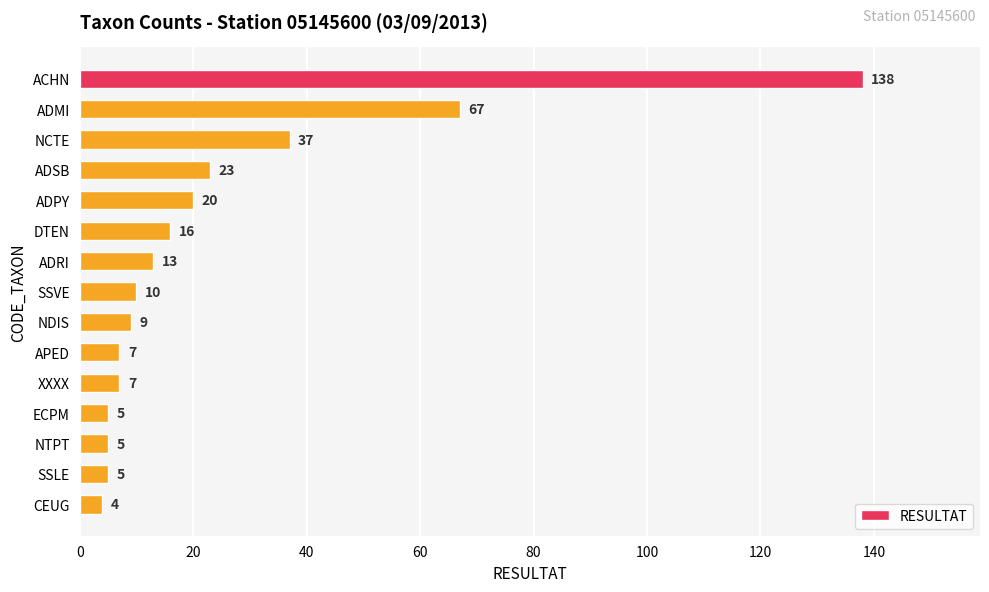

How many categories are shown in the chart?

15